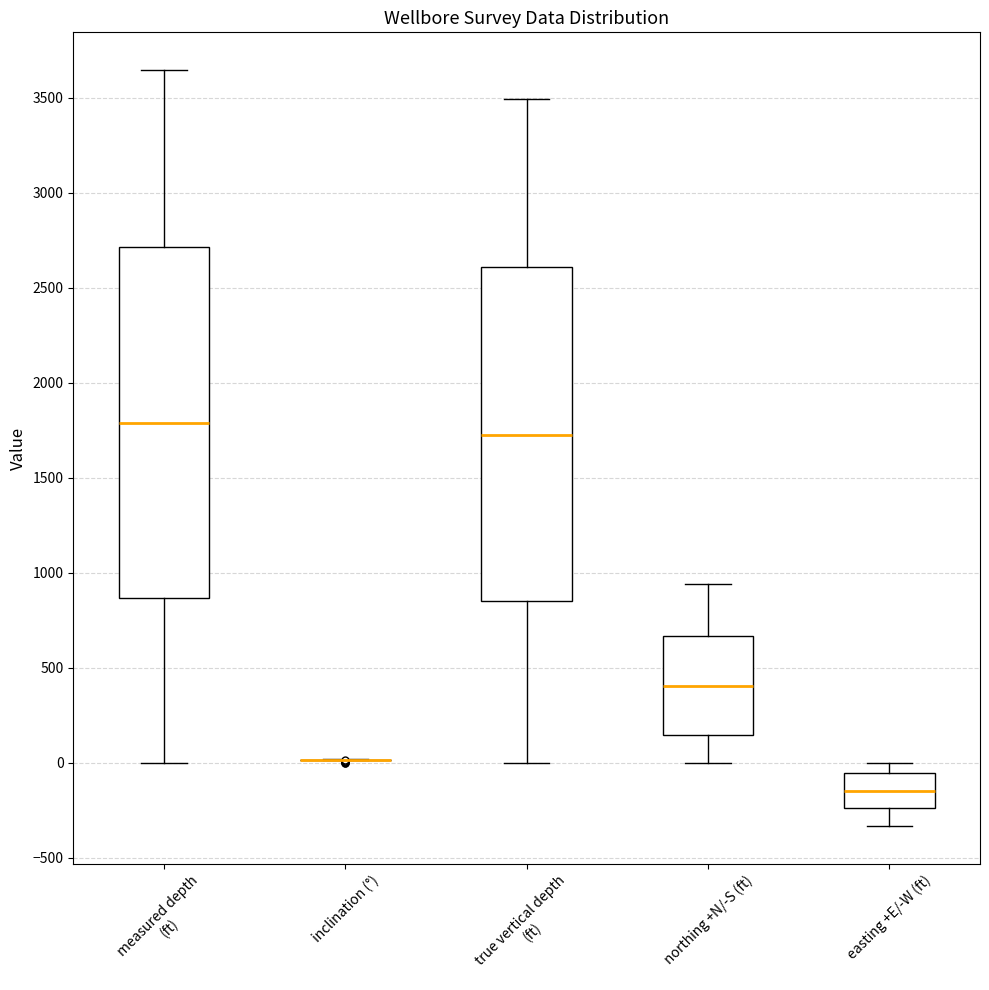

Reading left to right, transcribe this box plot: for each box, give where its median line is, the range the box spans, and where its two whiskers end, as read against the y-axis. The values are not printed on the chart, so give them approximately, as read against the axis.

measured depth (ft): median 1800, box 850 to 2700, whiskers 0 to 3650
inclination (°): box collapsed to a line at 0, whiskers 0 to 0
true vertical depth (ft): median 1700, box 850 to 2600, whiskers 0 to 3500
northing +N/-S (ft): median 400, box 150 to 650, whiskers 0 to 950
easting +E/-W (ft): median -150, box -250 to -50, whiskers -350 to 0